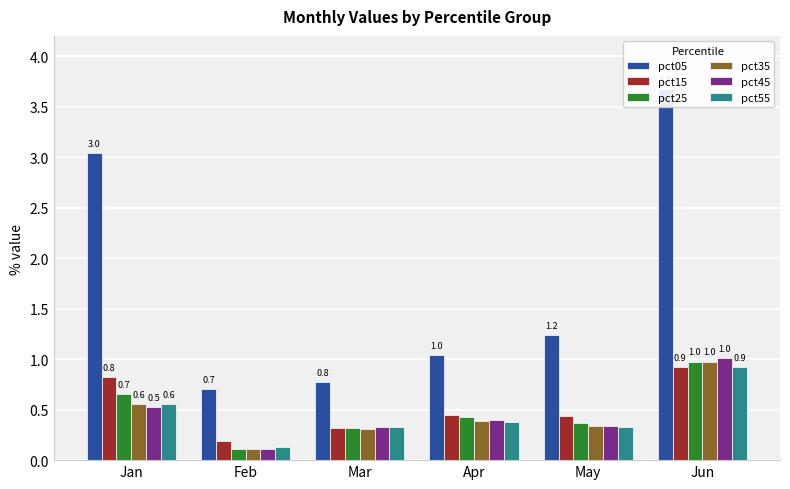

Is it true that pct25 equals 0.4 at May?

True